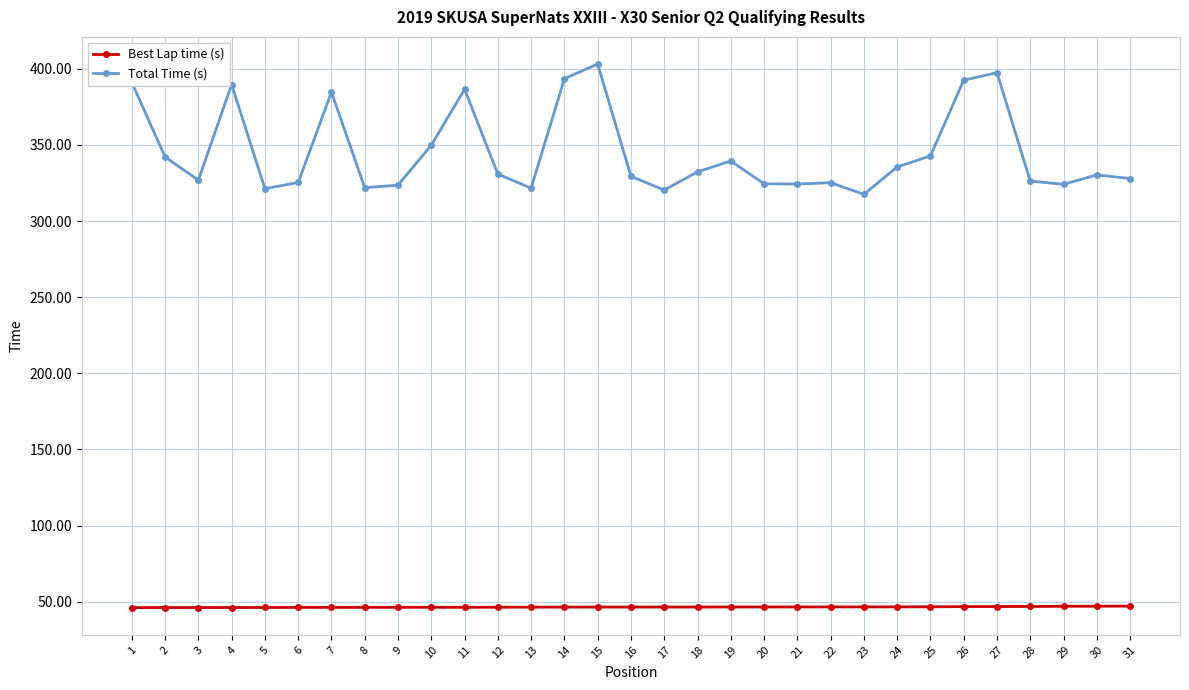

True or false: Total Time (s) has more than 1 interior local peaks.

True